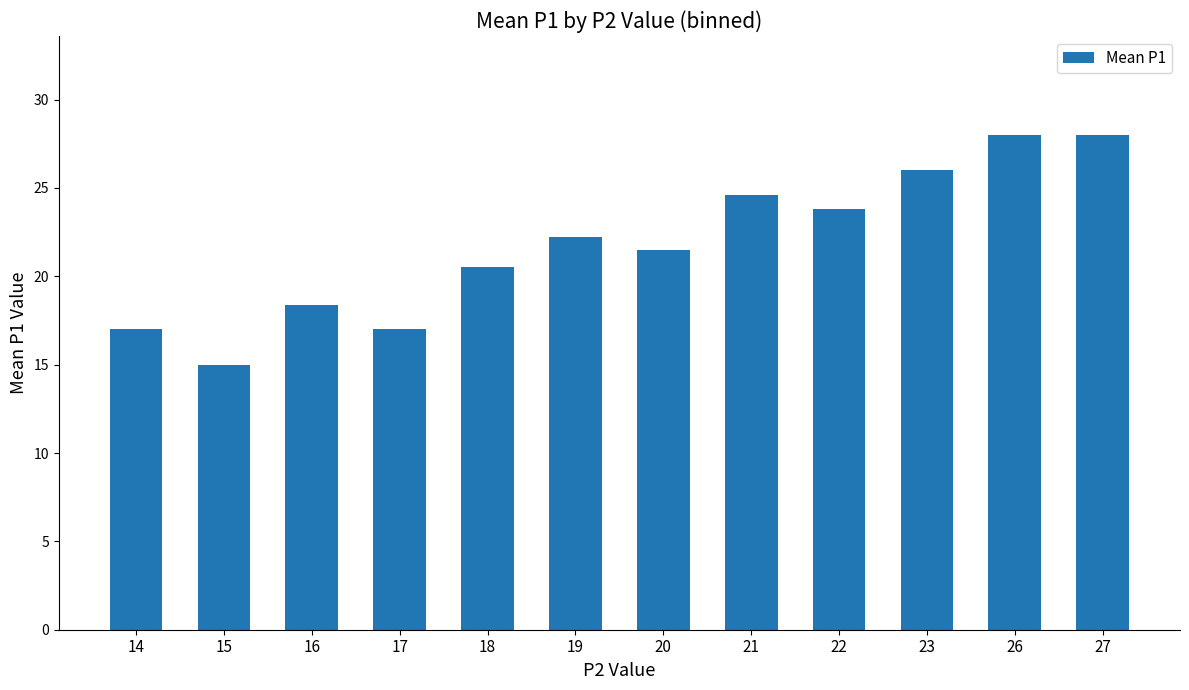

Reading left to right, transcribe all the data shown in this chart.

14=17.0	15=15.0	16=18.4	17=17.0	18=20.5	19=22.2	20=21.5	21=24.6	22=23.8	23=26.0	26=28.0	27=28.0